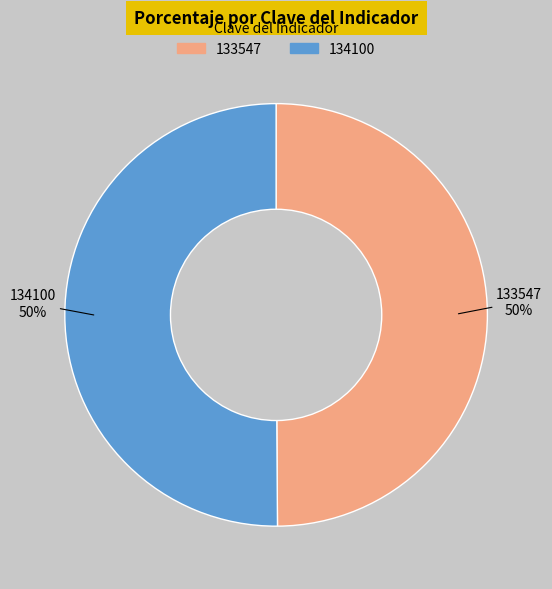

Combined, do 134100 and 133547 account for over 50%?

Yes